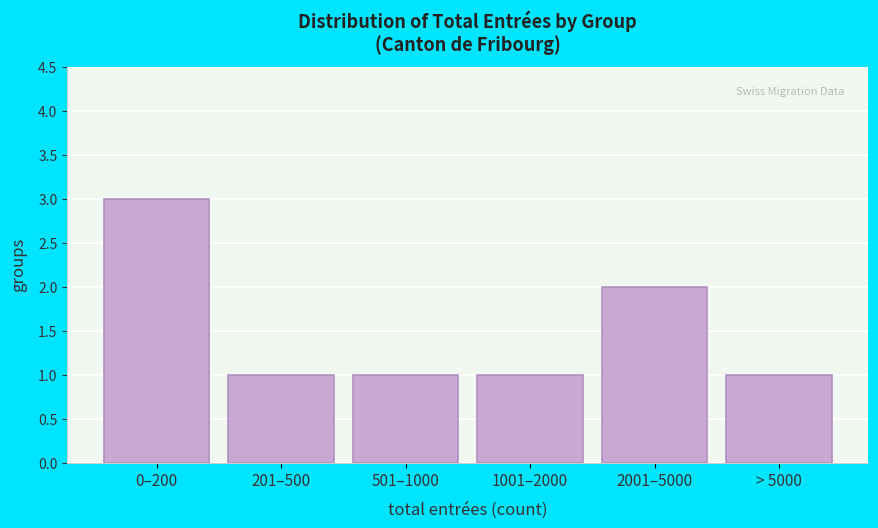

Reading left to right, transcribe all the data shown in this chart.

3	1	1	1	2	1